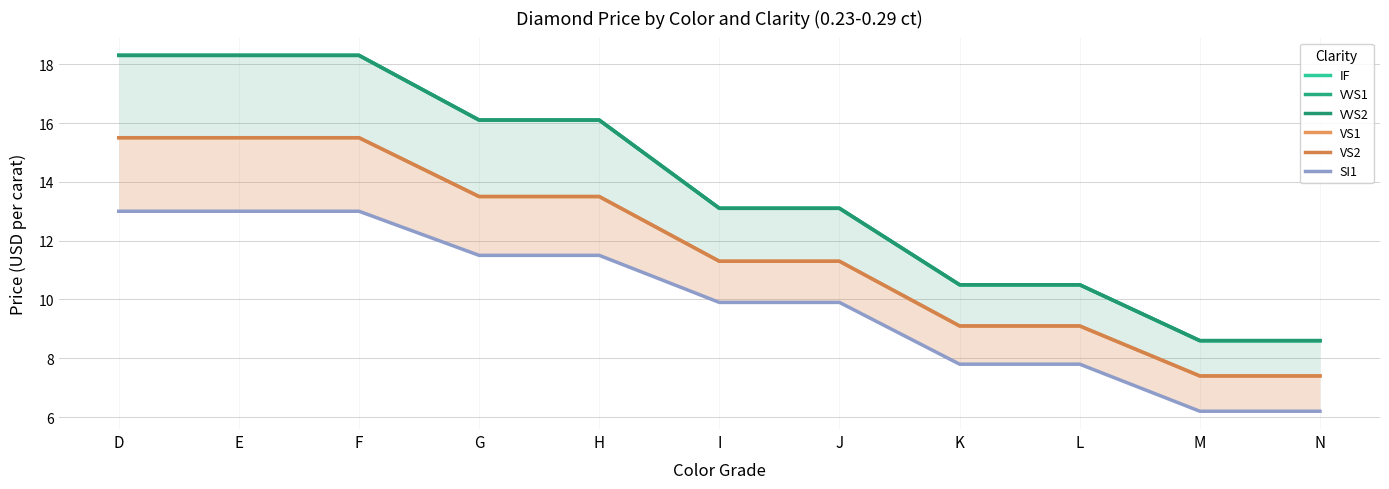

Reading right to left, what are all the values shown in this chart?

IF: N=8.6	M=8.6	L=10.5	K=10.5	J=13.1	I=13.1	H=16.1	G=16.1	F=18.3	E=18.3	D=18.3
VVS1: N=8.6	M=8.6	L=10.5	K=10.5	J=13.1	I=13.1	H=16.1	G=16.1	F=18.3	E=18.3	D=18.3
VVS2: N=8.6	M=8.6	L=10.5	K=10.5	J=13.1	I=13.1	H=16.1	G=16.1	F=18.3	E=18.3	D=18.3
VS1: N=7.4	M=7.4	L=9.1	K=9.1	J=11.3	I=11.3	H=13.5	G=13.5	F=15.5	E=15.5	D=15.5
VS2: N=7.4	M=7.4	L=9.1	K=9.1	J=11.3	I=11.3	H=13.5	G=13.5	F=15.5	E=15.5	D=15.5
SI1: N=6.2	M=6.2	L=7.8	K=7.8	J=9.9	I=9.9	H=11.5	G=11.5	F=13.0	E=13.0	D=13.0